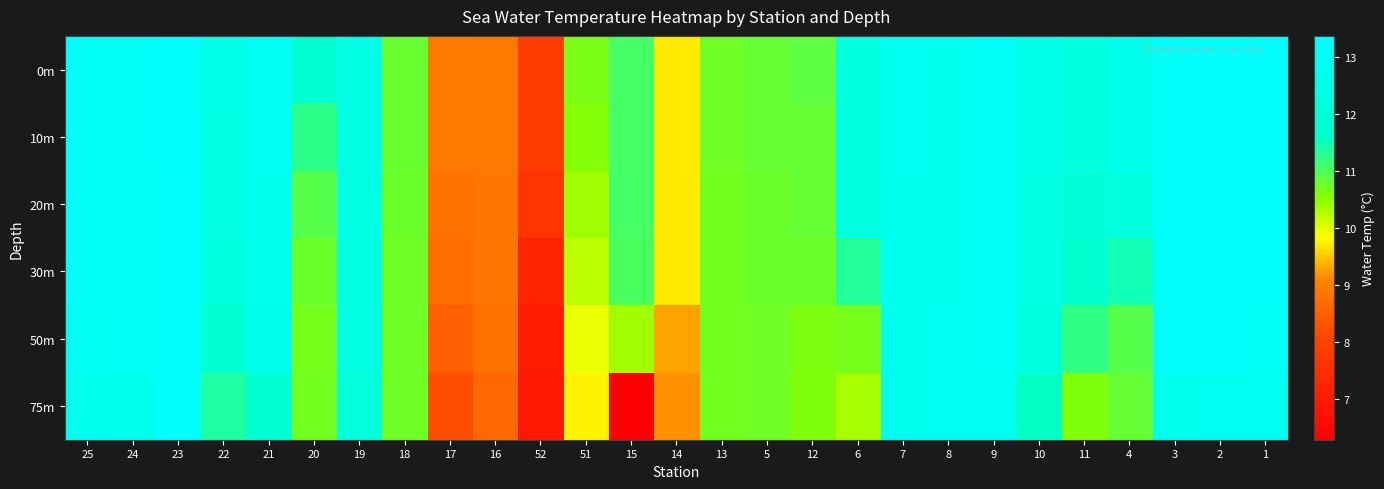

What is the spread (max minus min) of values at 21?

1.2